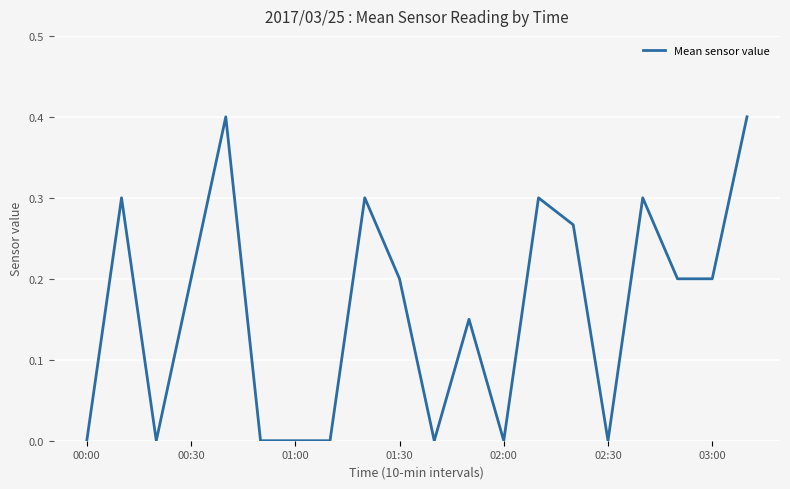

What is the average value?

0.2